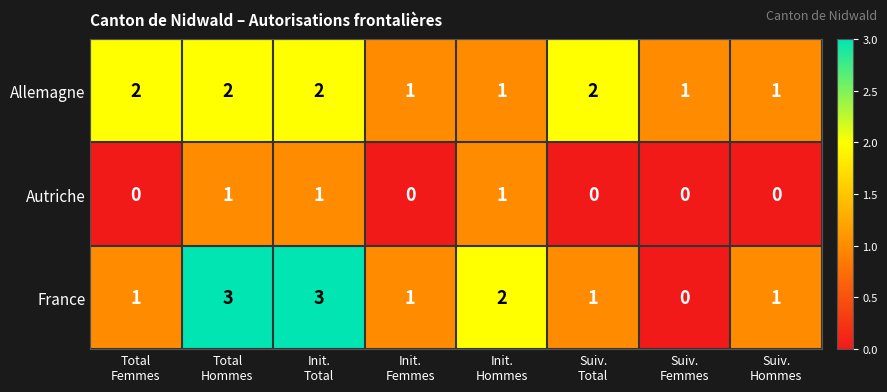

Which series has the largest range (max minus min)?

France